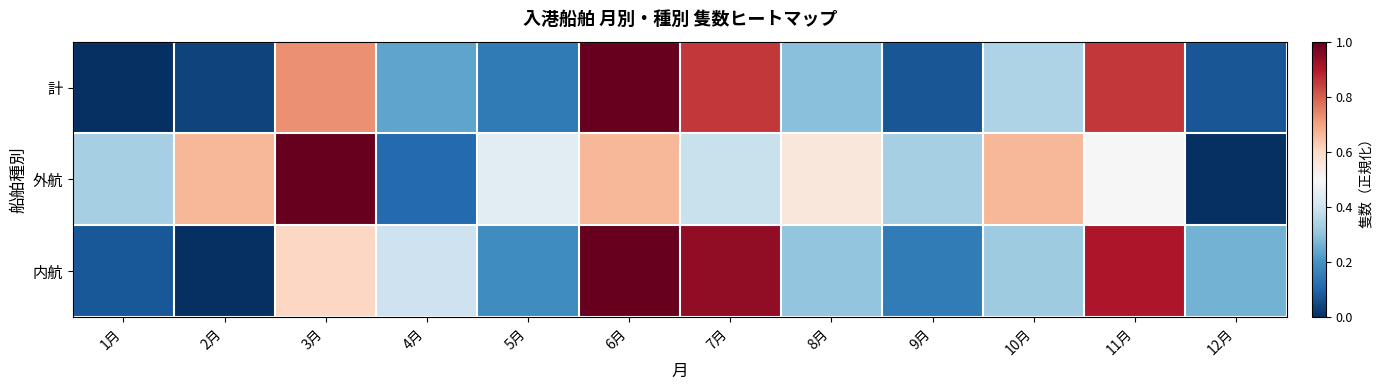

How many categories are shown in the chart?

12